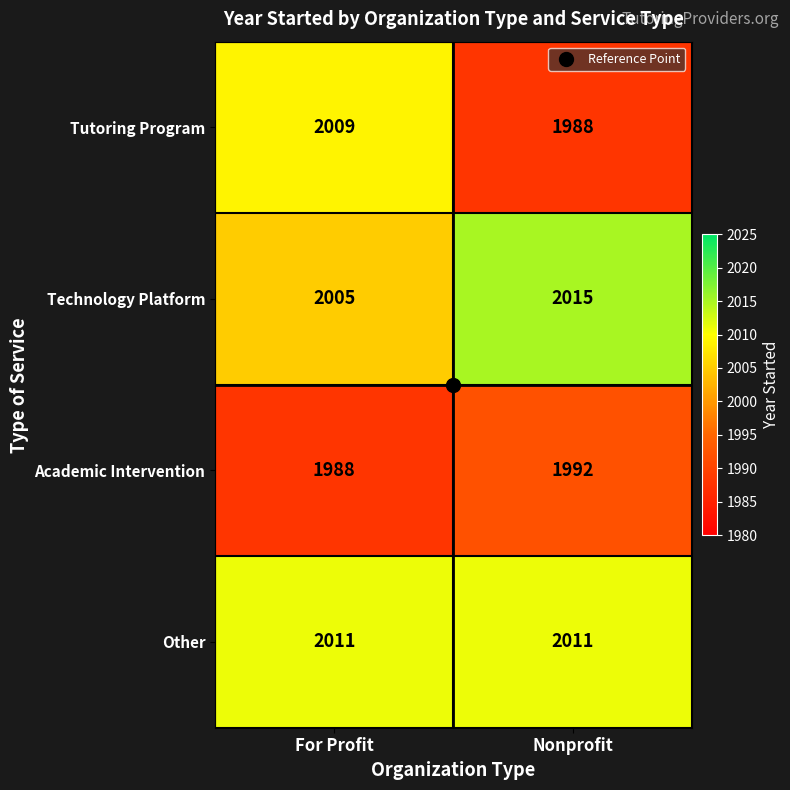

What is the total value across all series at Nonprofit?

8006